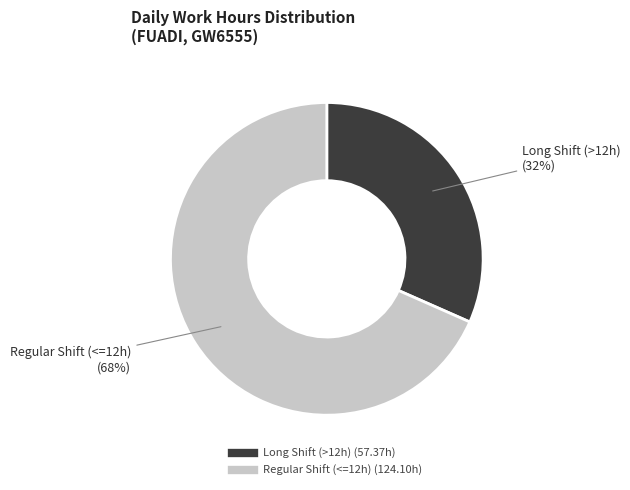

To the nearest percent, what is the average slice percentage?

50%